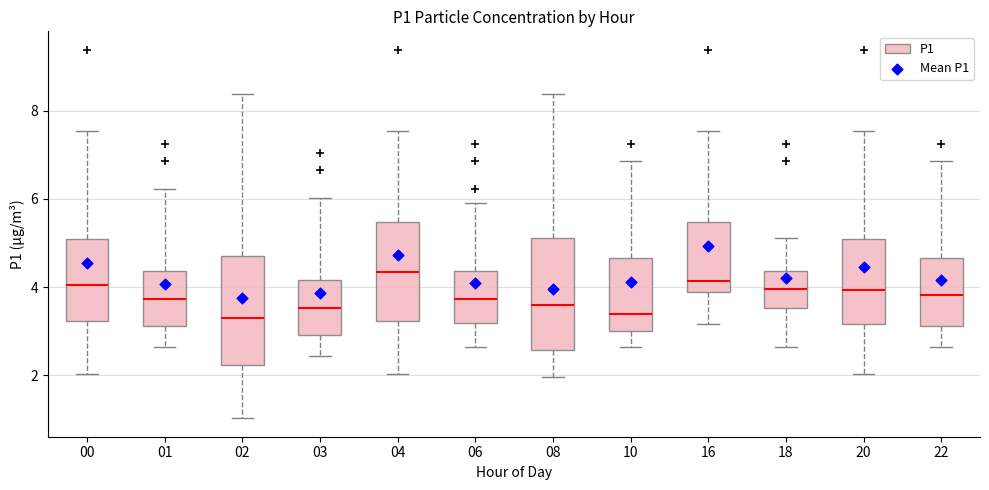

Where does the median line of the box at x = 00 sit on the y-axis? The values are not printed on the chart, so give them approximately, as read against the axis.

4.0